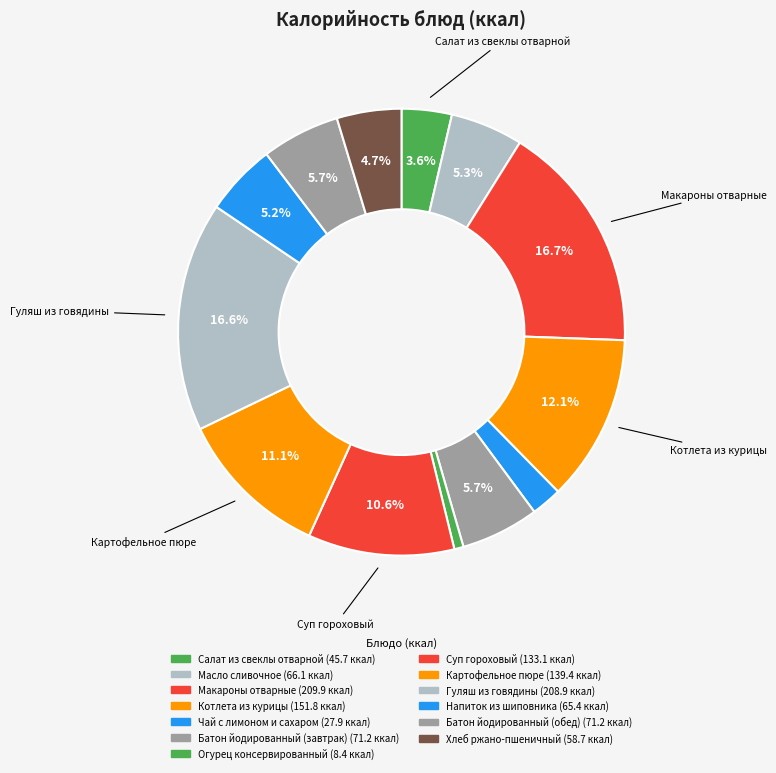

Combined, what portion of the pie is Масло сливочное and Суп гороховый?

15.8%